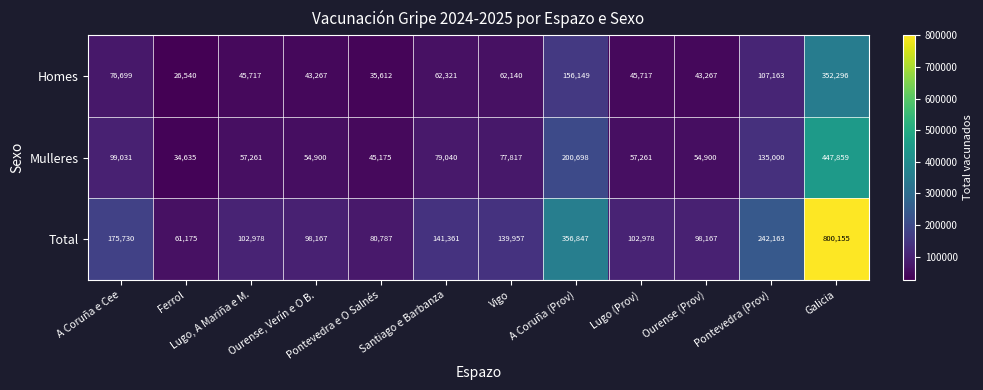

List the series in order of their peak value, lowest first.

Homes, Mulleres, Total